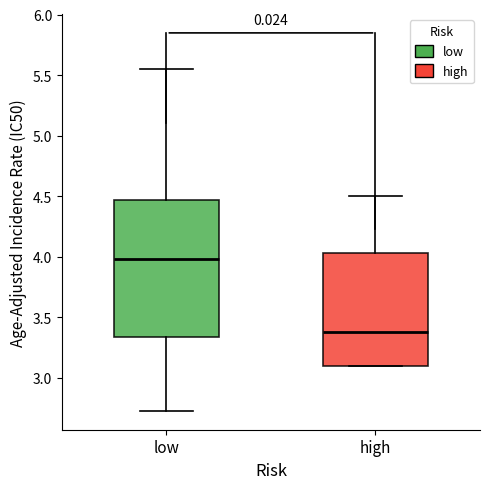

Reading left to right, transcribe this box plot: for each box, give where its median line is, the range the box spans, and where its two whiskers end, as read against the y-axis. The values are not printed on the chart, so give them approximately, as read against the axis.

low: median 4.00, box 3.35 to 4.45, whiskers 2.75 to 5.55
high: median 3.40, box 3.10 to 4.05, whiskers 3.10 to 4.50